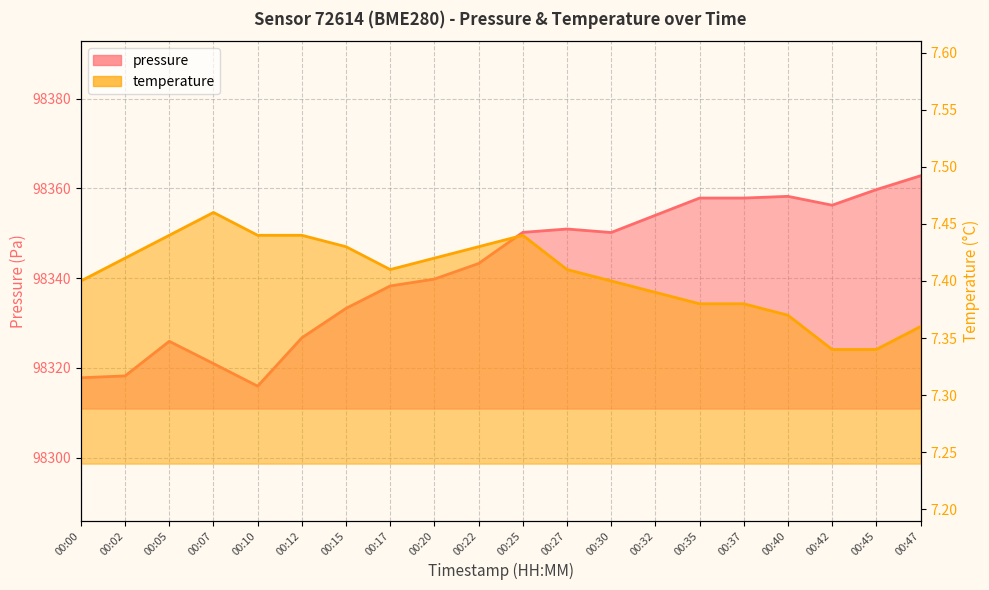

Where is temperature nearest to the value 7?

00:42